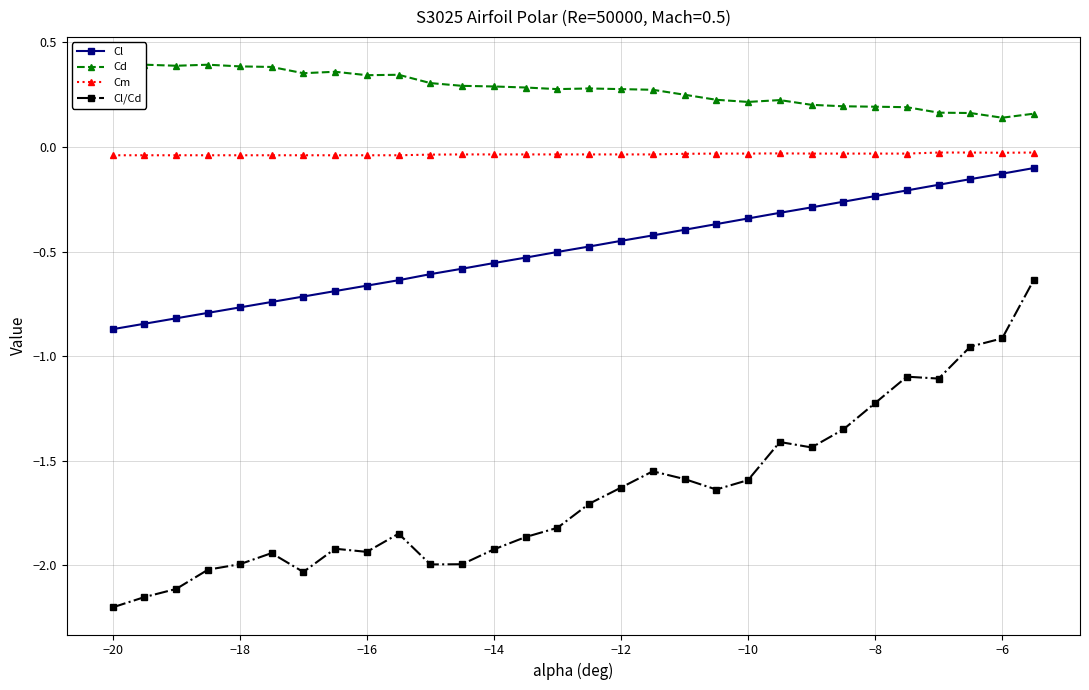

True or false: Cl/Cd and Cm cross at least once.

False